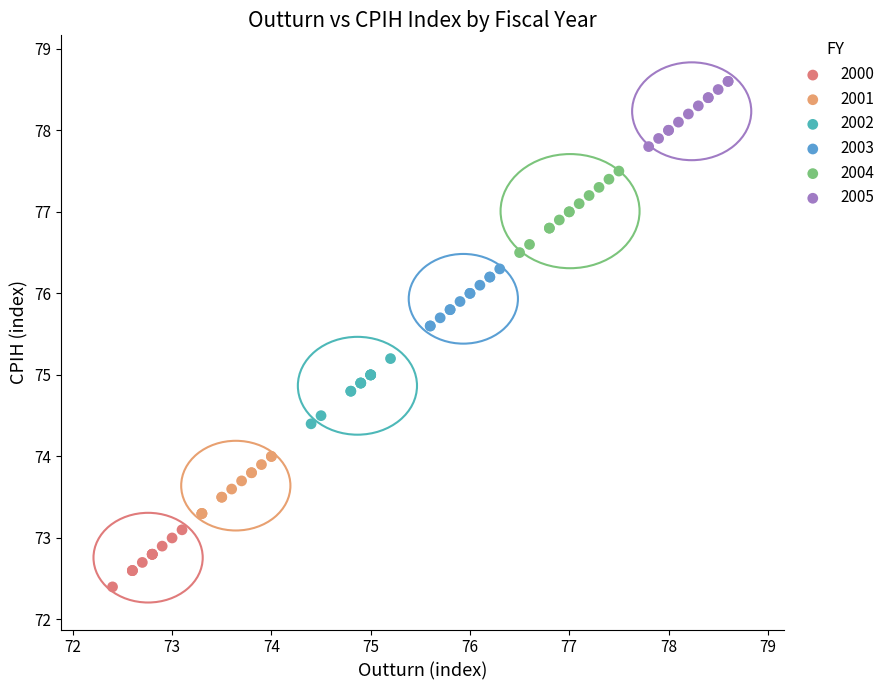

Which series reaches the minimum Y coordinate?

2000